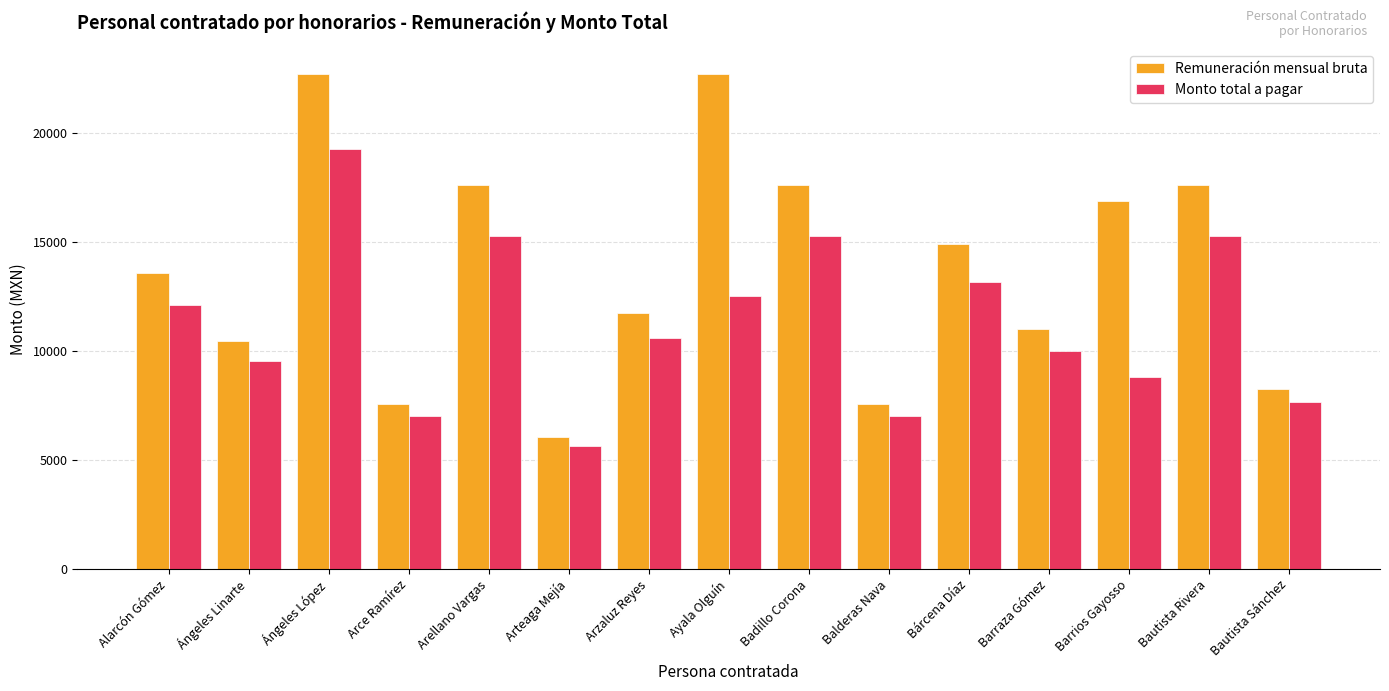

What is the minimum value shown in the chart?

5654.3